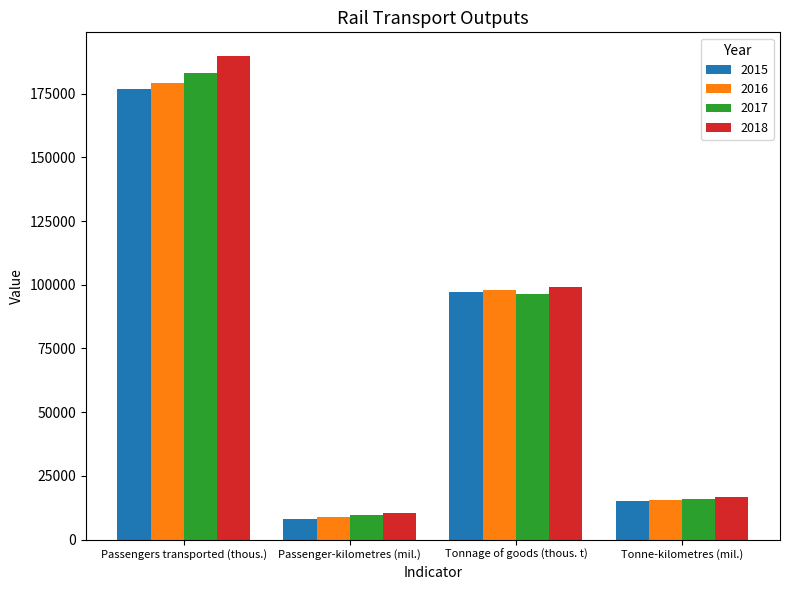

Between Passengers transported (thous.) and Tonnage of goods (thous. t), which series saw the biggest shift?

2018